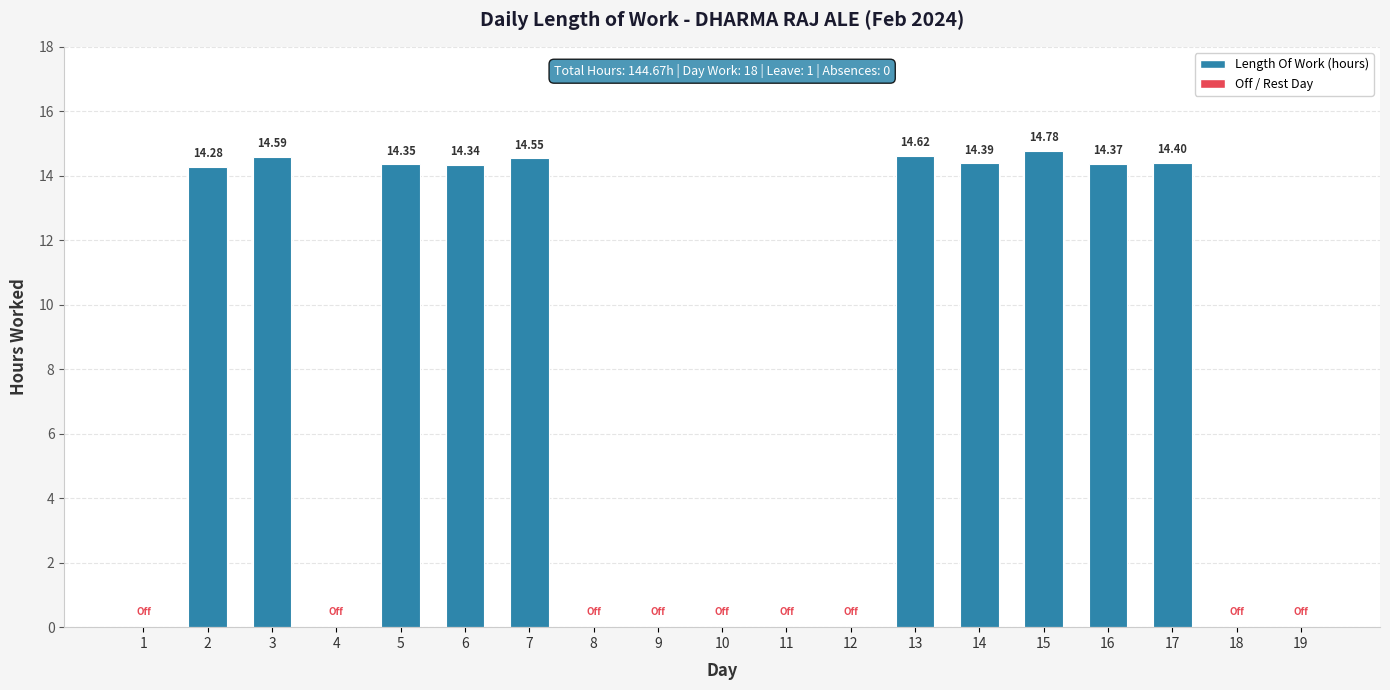

What is the sum of all values?

144.7